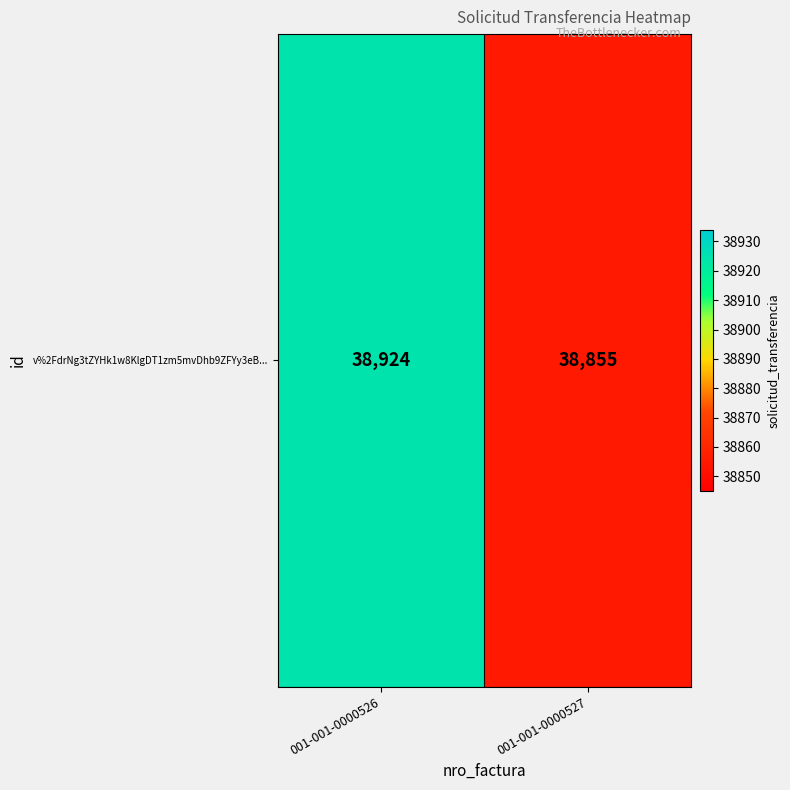

How many series are shown in this chart?

1